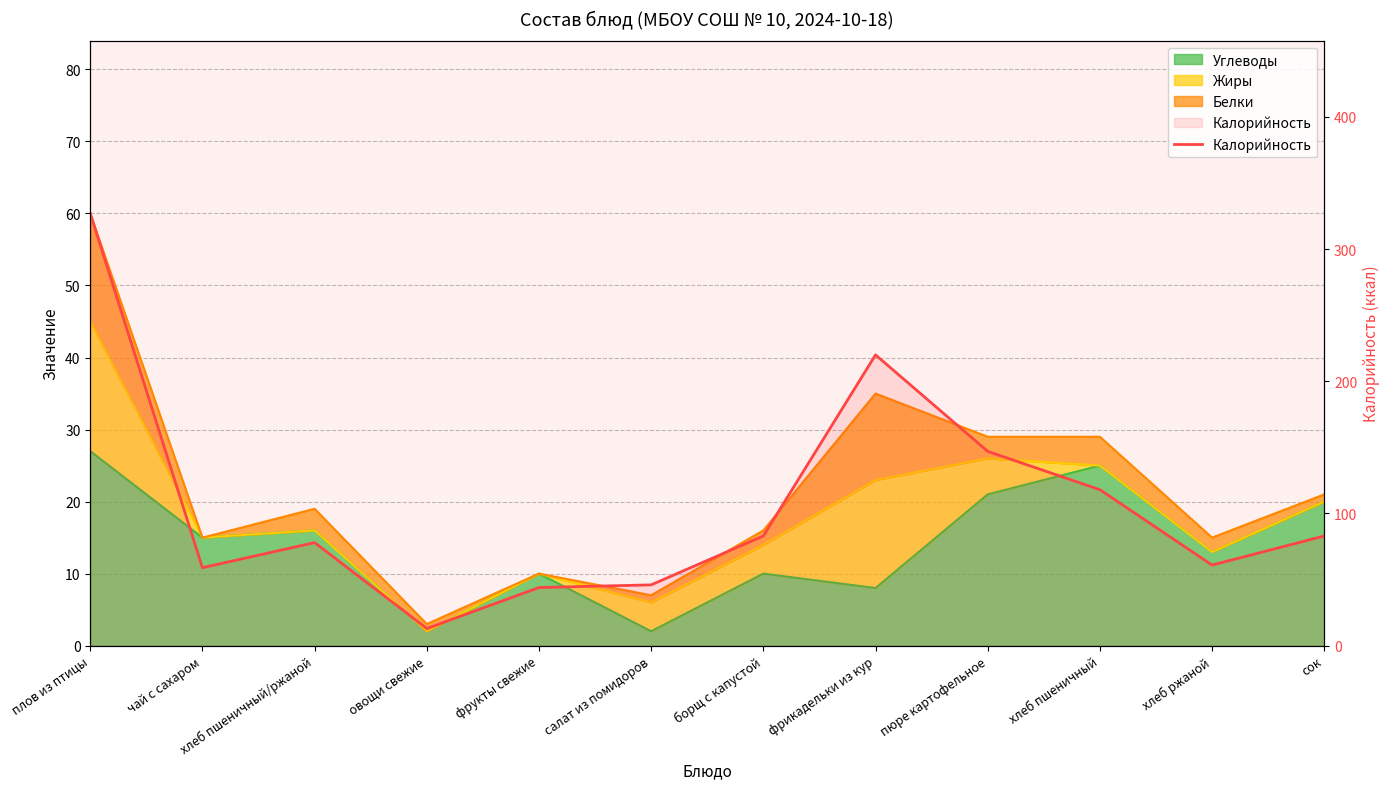

What is the value of the 6th point from the left?

46